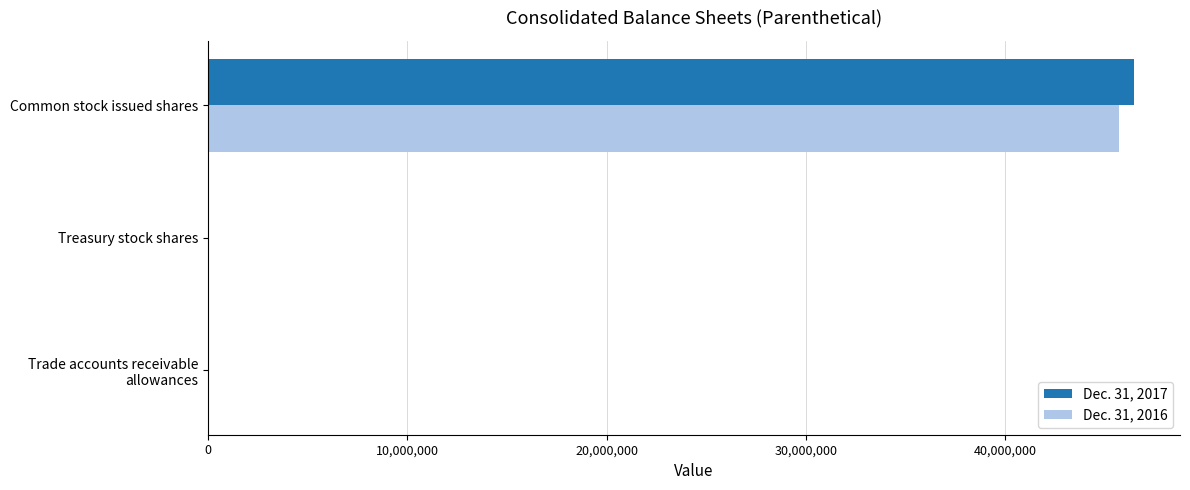

Is it true that Dec. 31, 2016 equals 82197476 at Common stock issued shares?

False